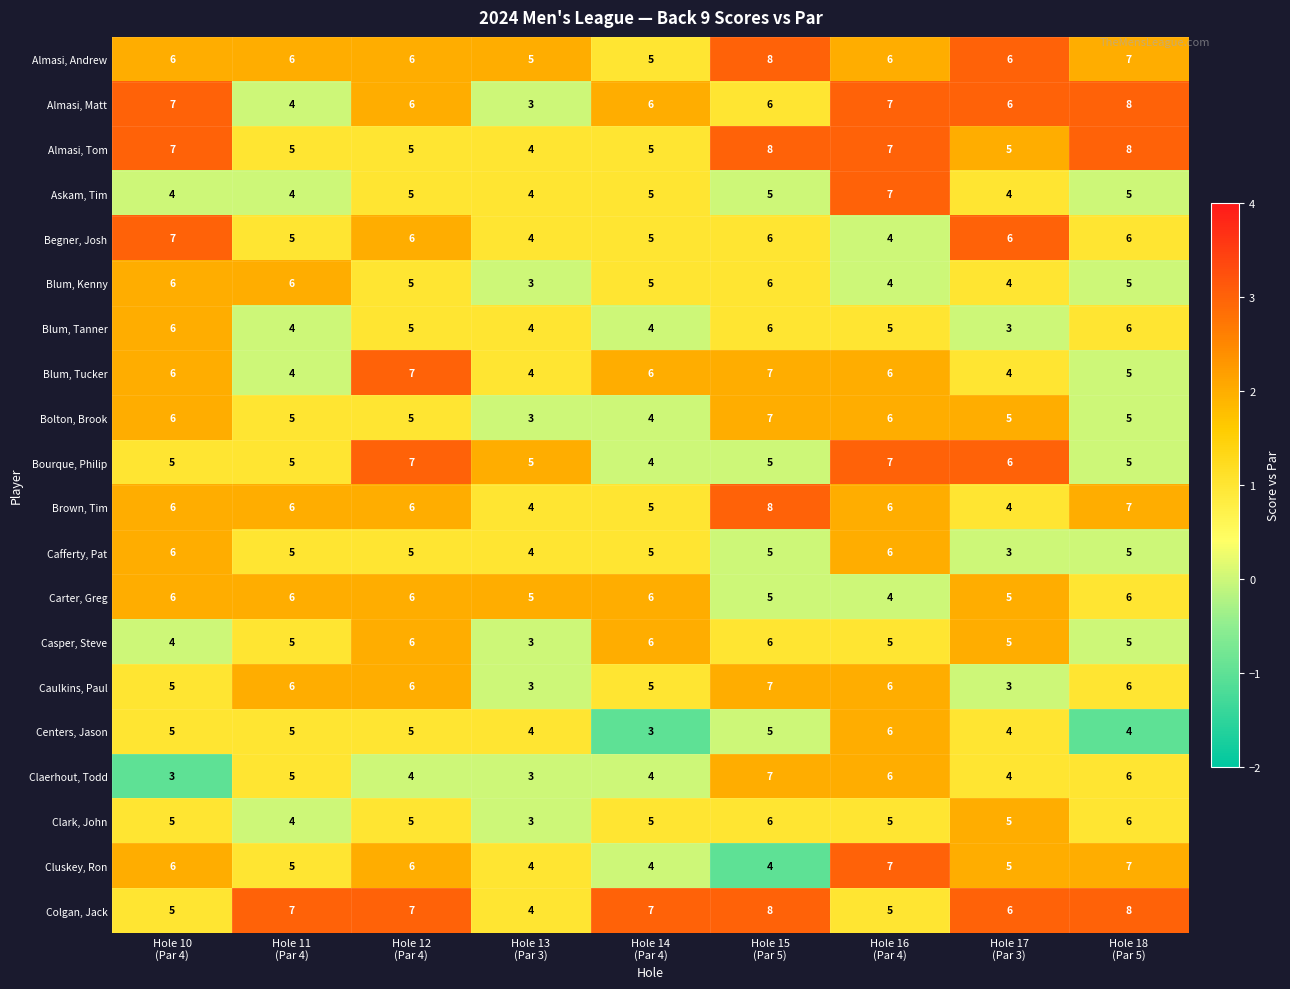

How many Almasi, Matt values are between 6 and 7?

6